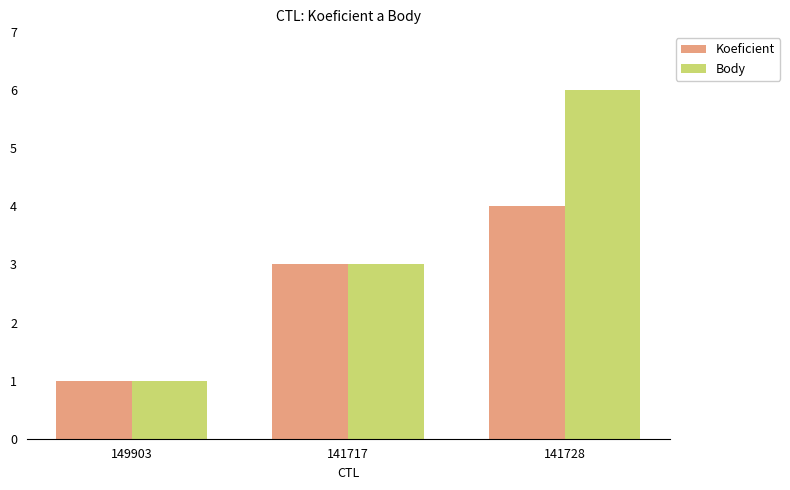

Which series has the largest total across all categories?

Body